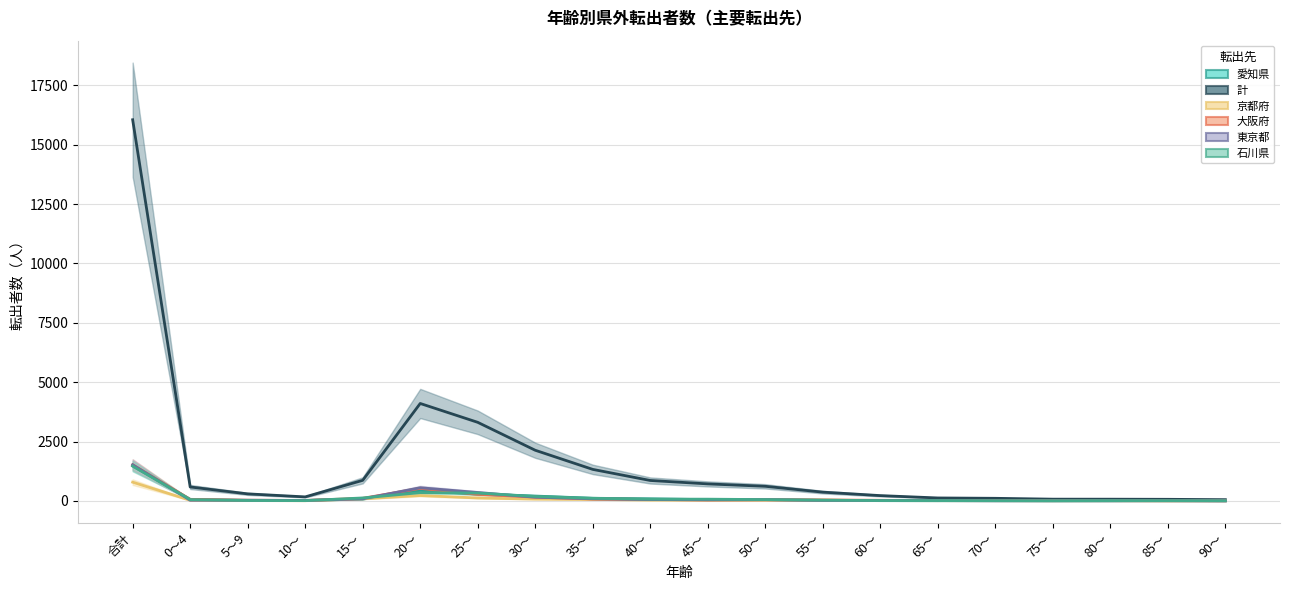

The value of 東京都 at 0～4 is 7. True or false?

False